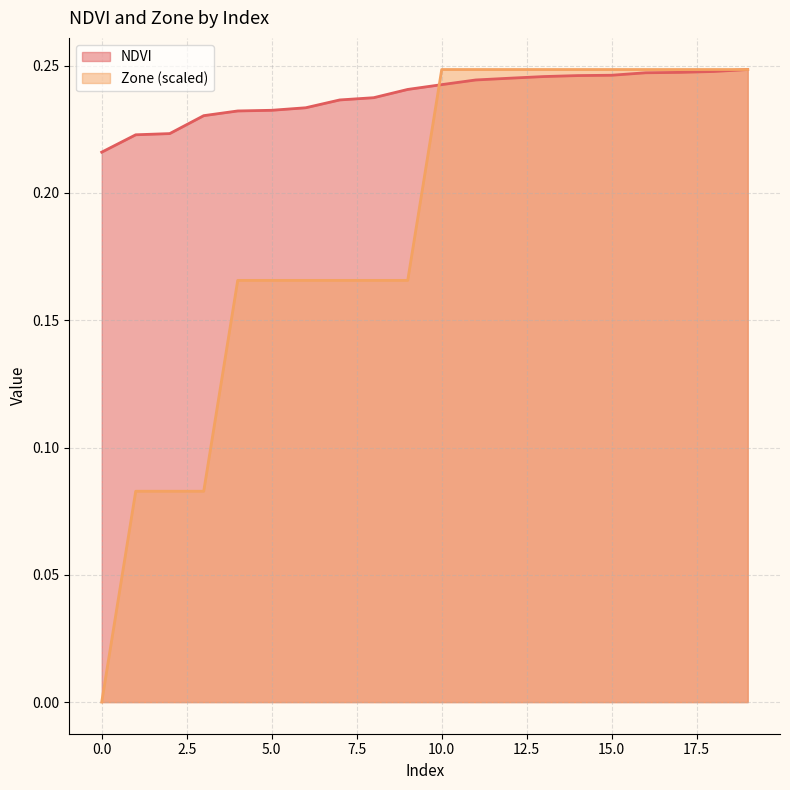

True or false: NDVI has a value of 0.2 at 1.

True